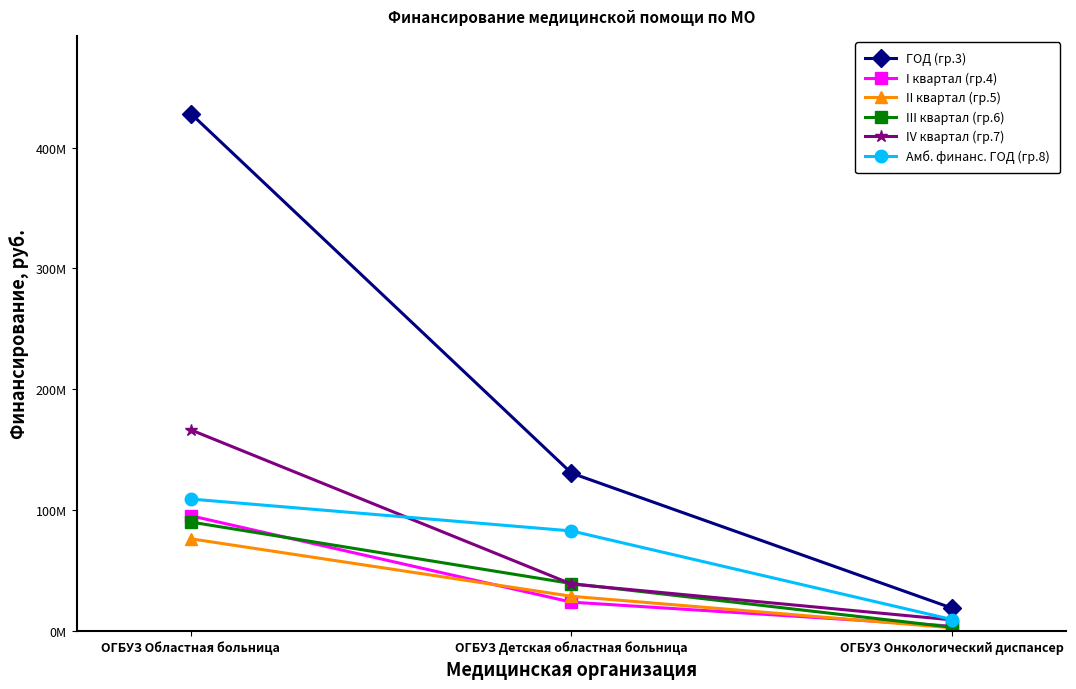

Which series has the widest spread of values?

ГОД (гр.3)